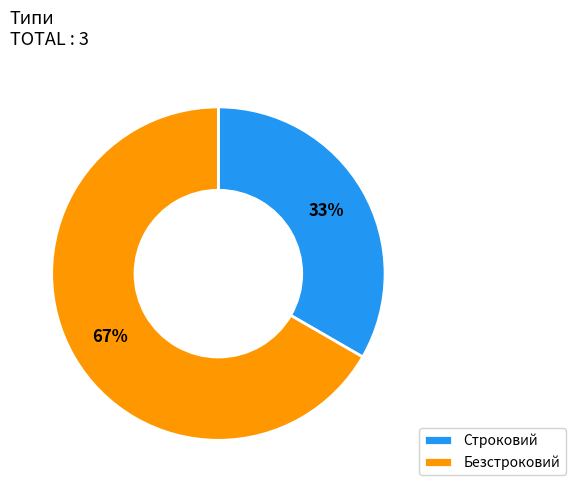

Is the sum of Безстроковий and Строковий greater than half?

Yes